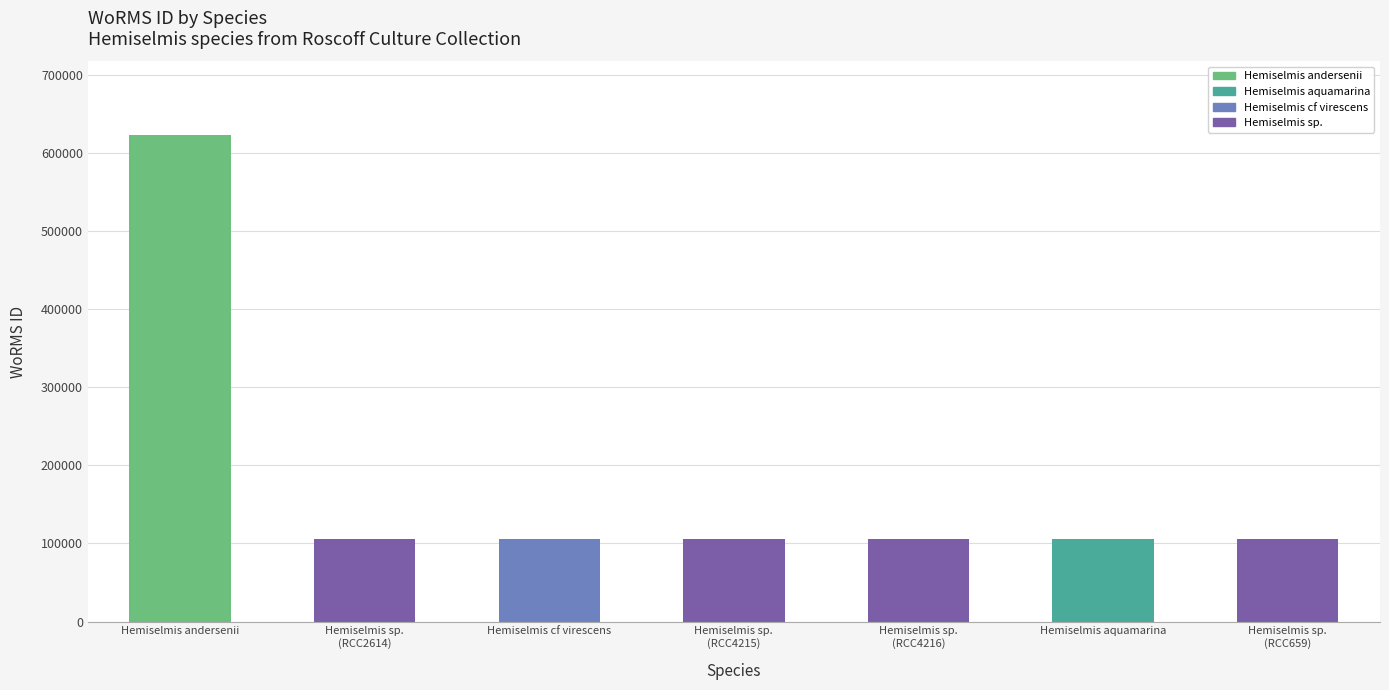

What is the greatest value displayed?

623449